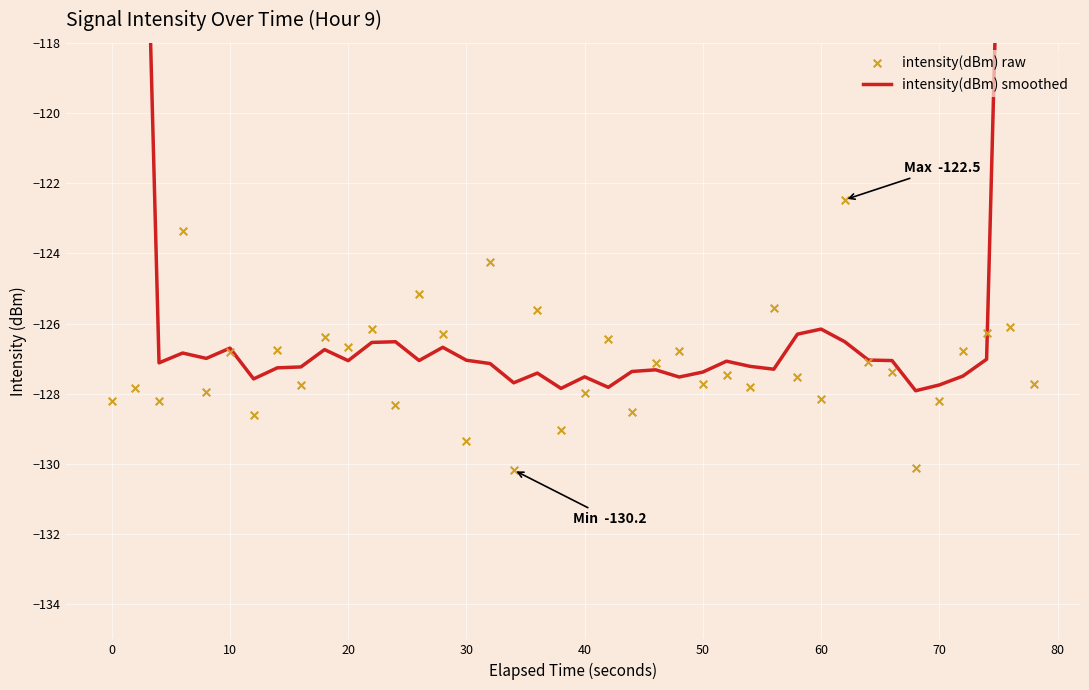

Is the value of intensity(dBm) raw at 36 greater than the value of intensity(dBm) smoothed at 50?

Yes